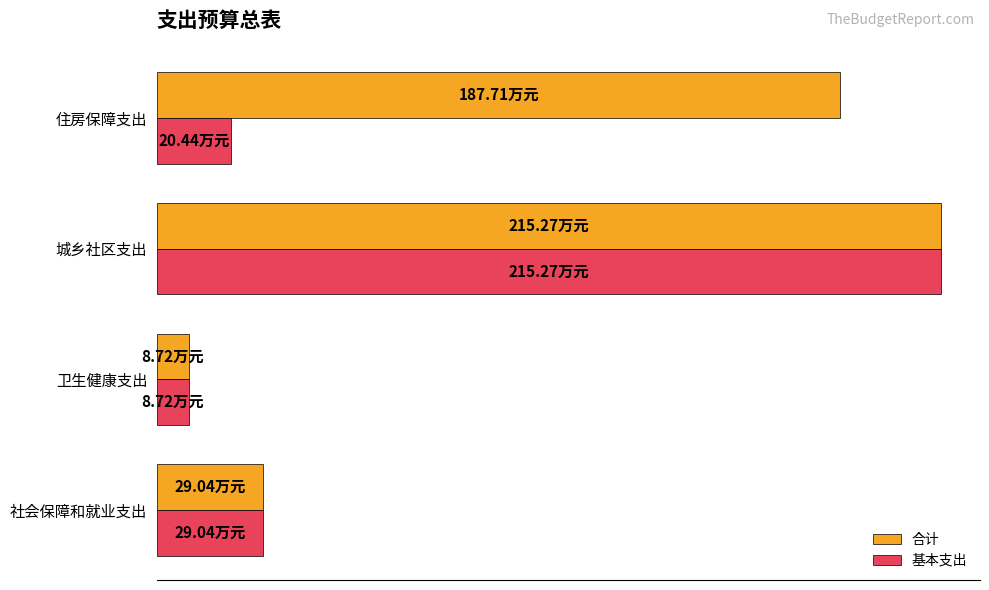

What are all the series names shown in the legend?

合计, 基本支出